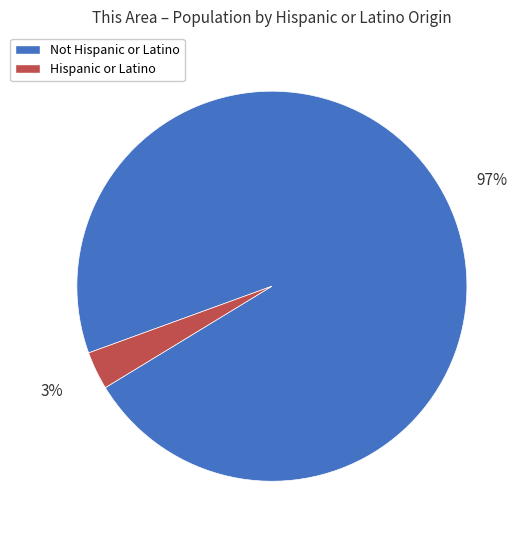

To the nearest percent, what is the average slice percentage?

50%